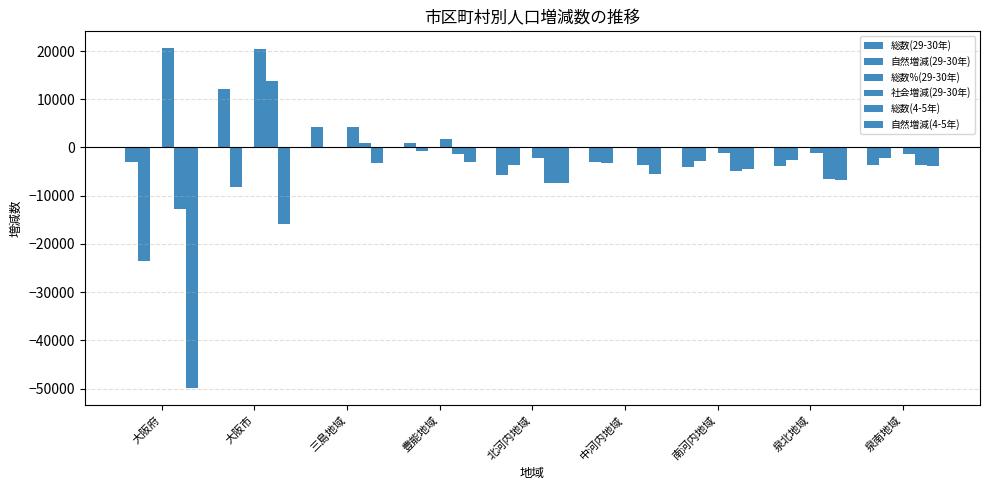

Which series has the largest total across all categories?

社会増減(29-30年)